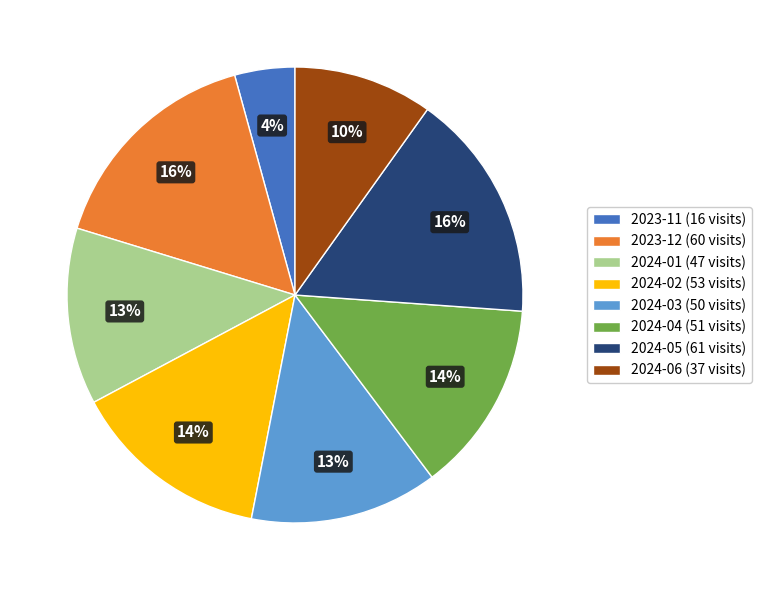

Count the number of slices in the pie.

8